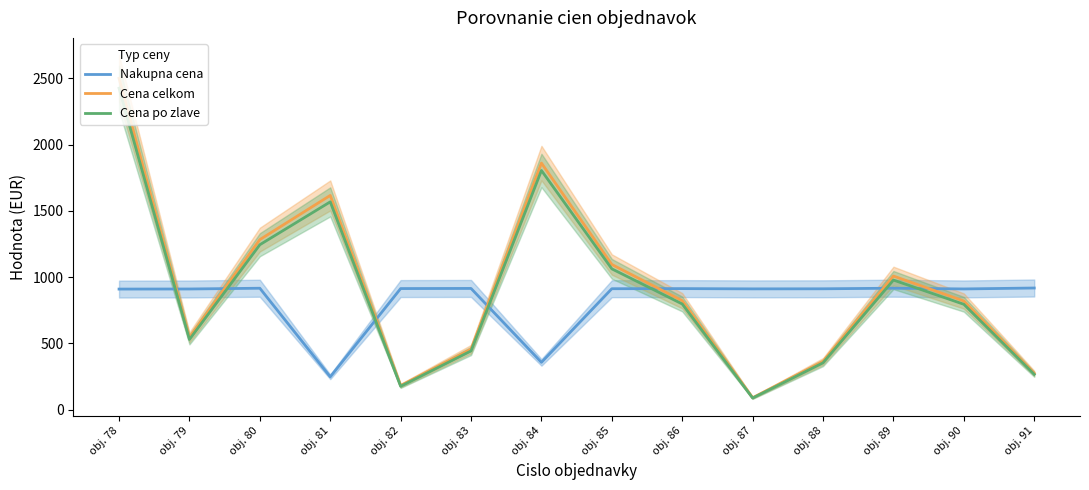

Reading left to right, list all the values displayed in this chart.

Nakupna cena: 910.4	911.1	916.7	248.7	914.2	915.2	357.8	913.1	913.9	911.9	912.5	916.9	911.4	918.4
Cena celkom: 2500.0	546.7	1283.4	1616.5	182.8	457.6	1860.6	1095.7	822.5	91.2	365.0	1008.6	820.3	275.5
Cena po zlave: 2425.0	530.3	1244.9	1568.1	177.4	443.9	1804.7	1062.8	797.8	88.5	354.1	978.3	795.7	267.3